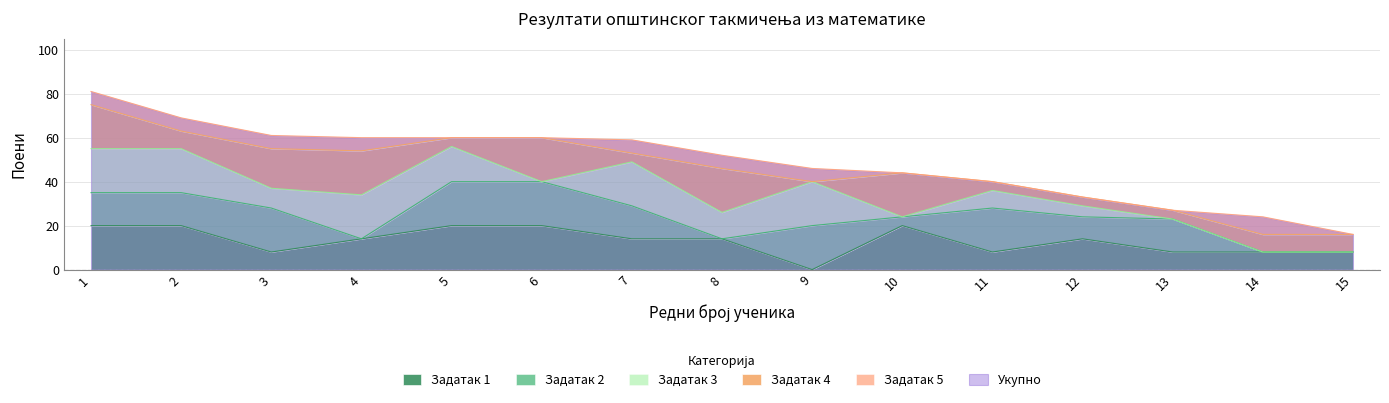

Count the Задатак 4 values in the range 4 to 20.

14